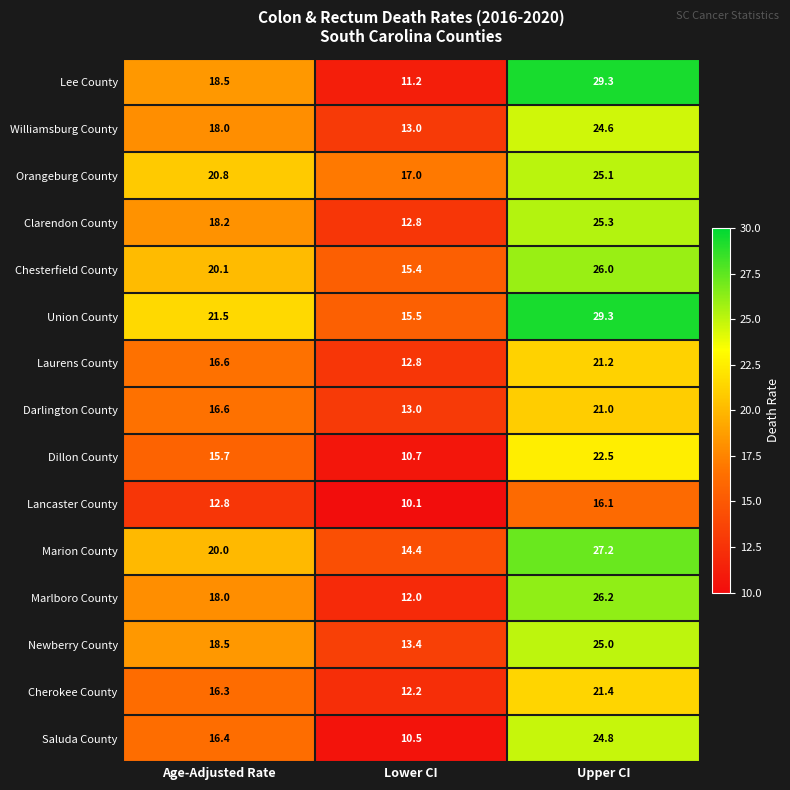

What is the highest value of the Cherokee County series?

21.4